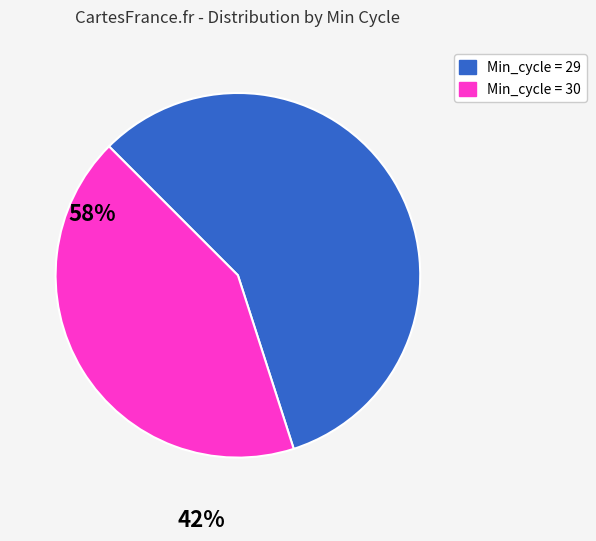

Between Min_cycle = 29 and Min_cycle = 30, which is larger?

Min_cycle = 29